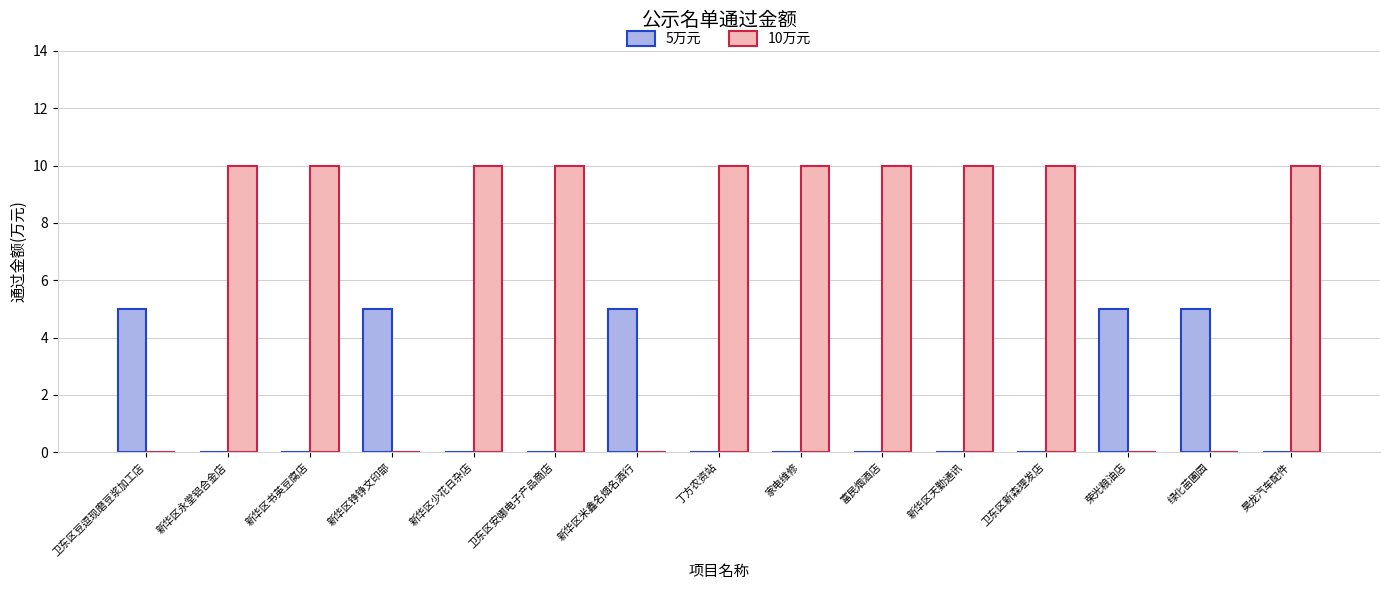

Between 新华区铮铮文印部 and 家电维修, which series saw the biggest shift?

10万元